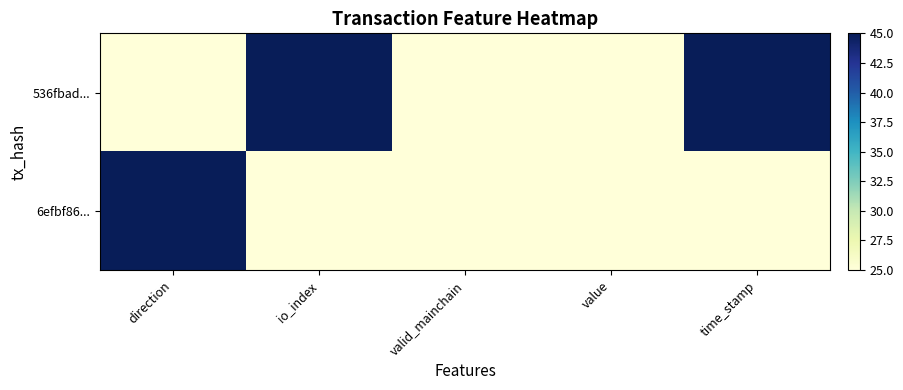

Between direction and time_stamp, which series saw the biggest shift?

536fbad...